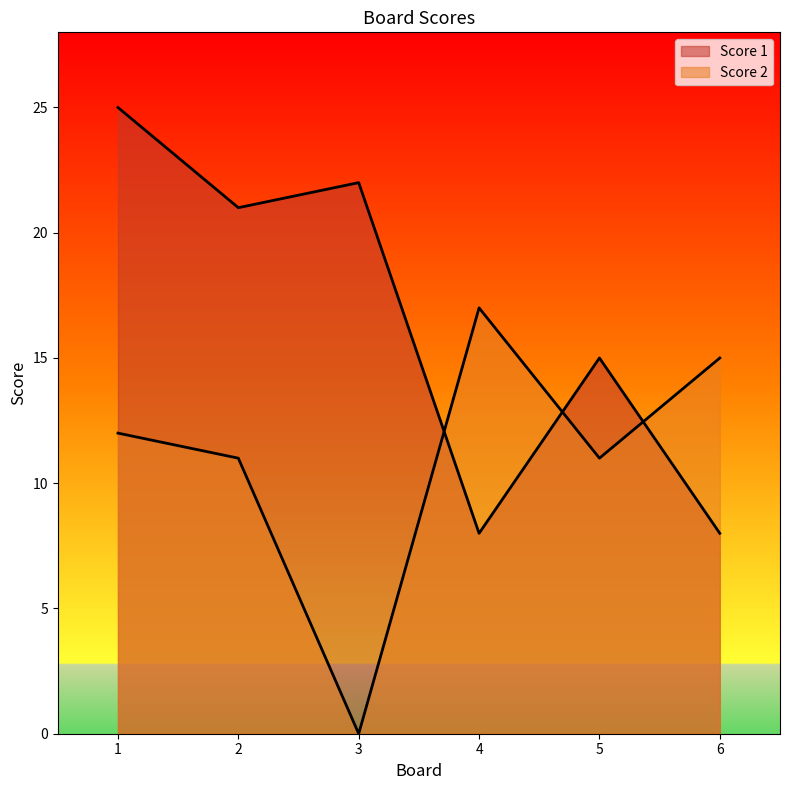

Rank the series by their maximum value, from lowest to highest.

Score 2, Score 1